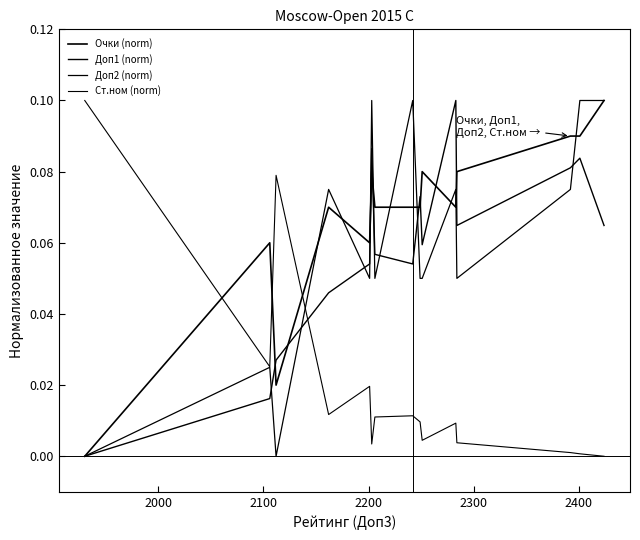

Count the number of categories in the chart.

15